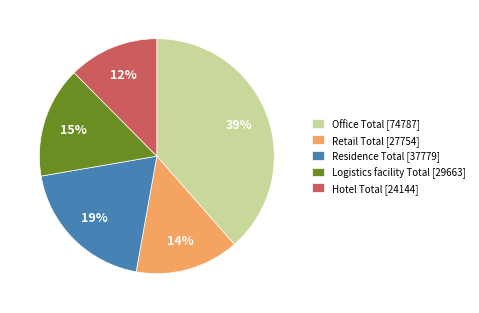

Combined, do Logistics facility Total and Residence Total account for over 50%?

No